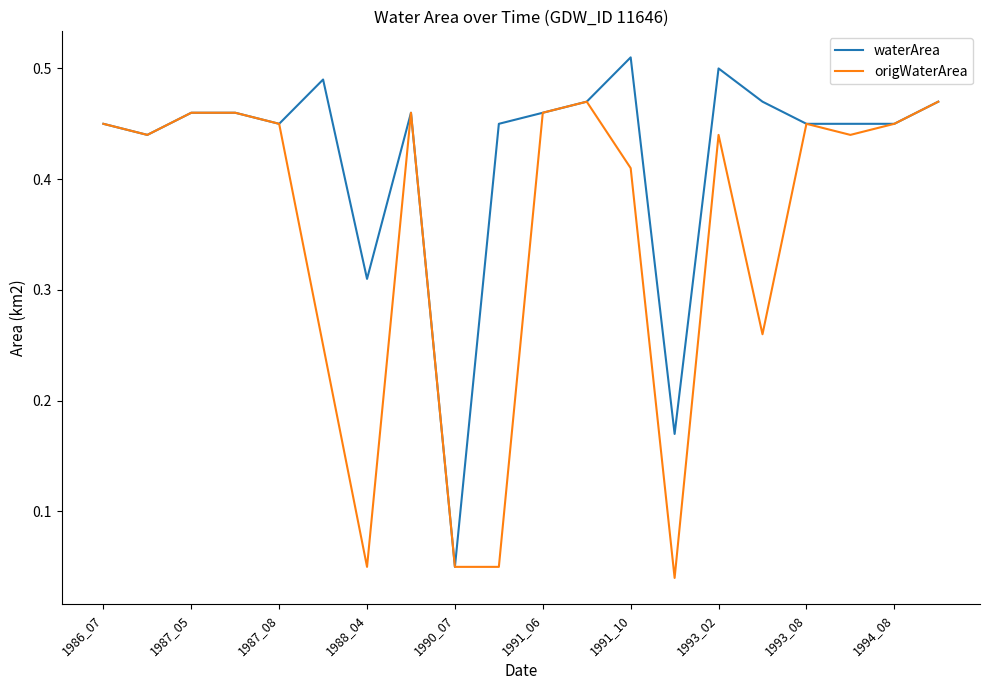

List the series in order of their peak value, lowest first.

origWaterArea, waterArea